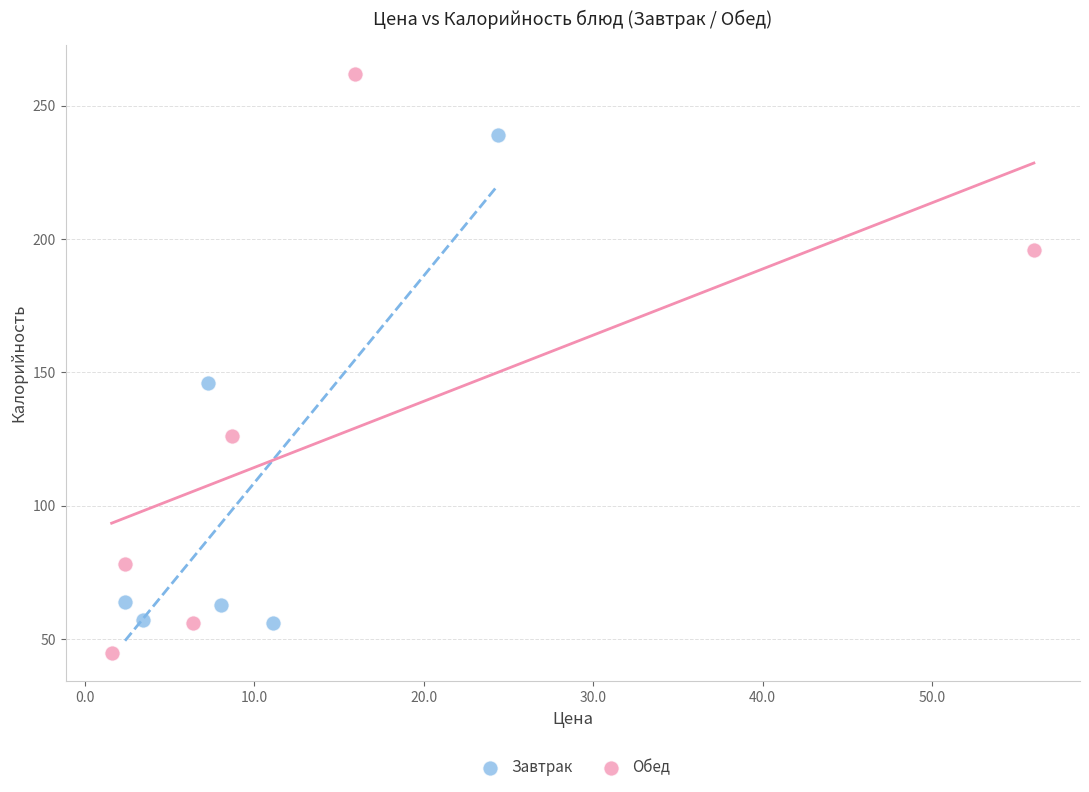

Which series reaches the maximum Y coordinate?

Обед